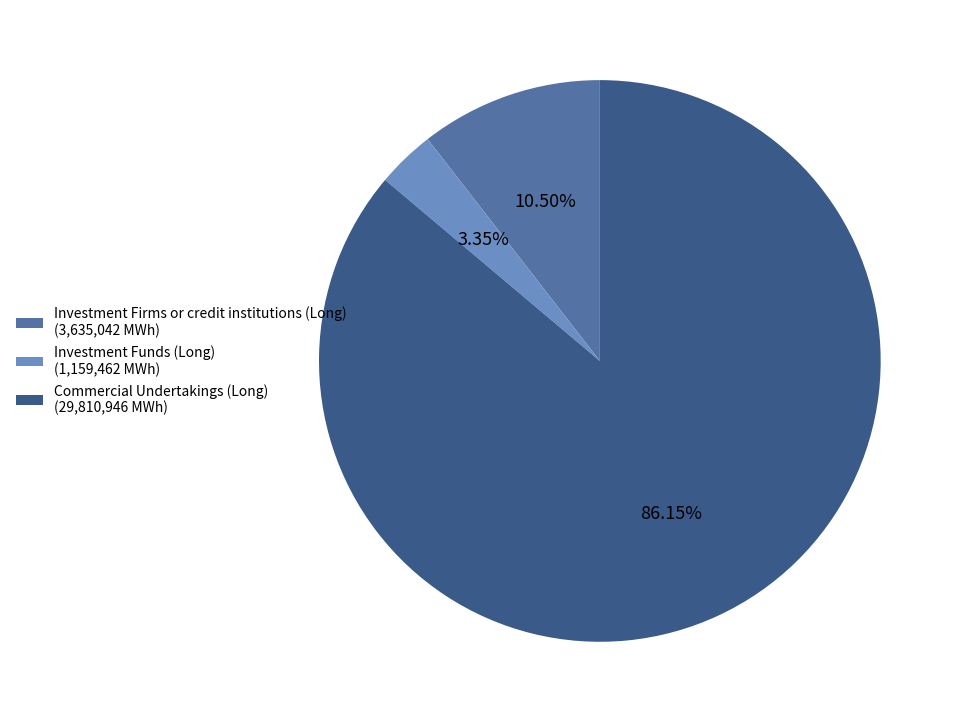

Which slice is the smallest?

Investment Funds (Long)